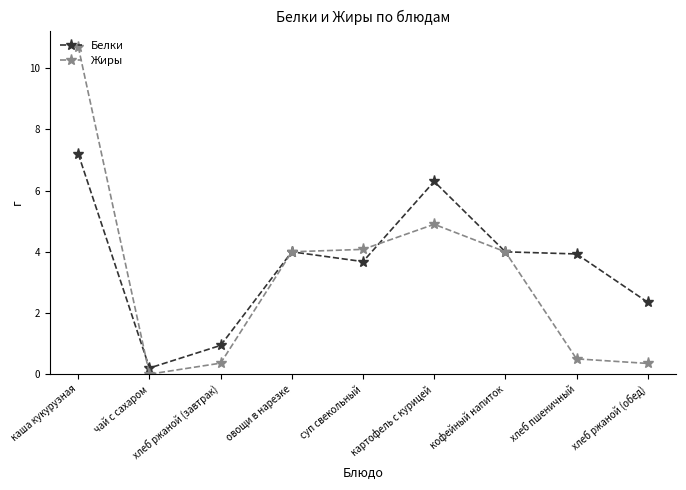

True or false: Жиры has a value of 0.4 at хлеб ржаной (завтрак).

True